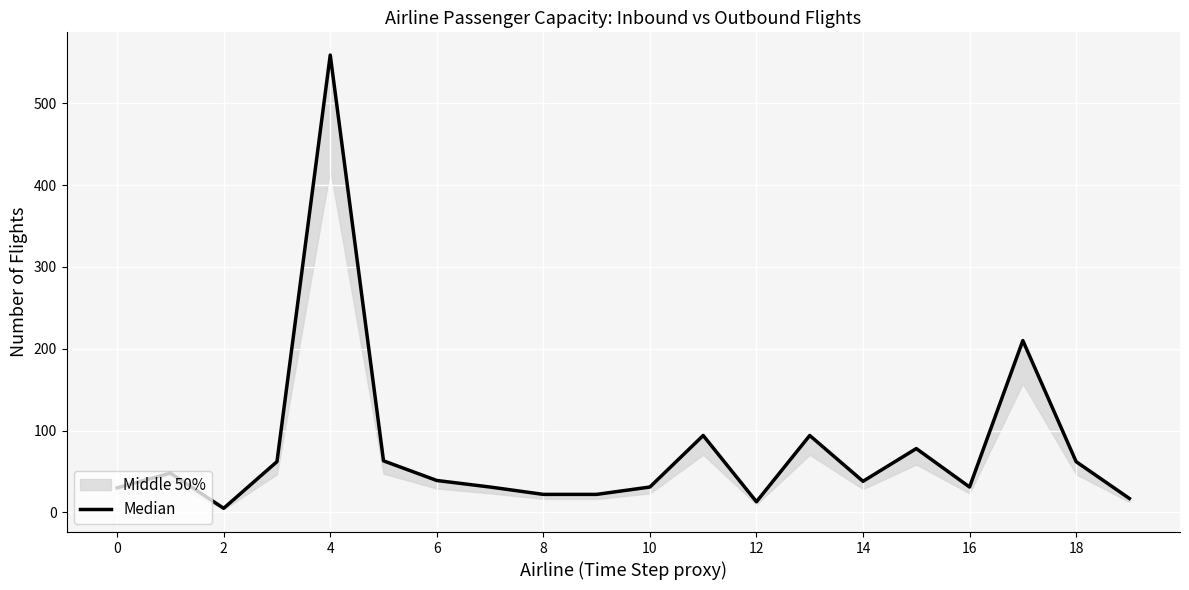

What is the smallest value displayed?

5